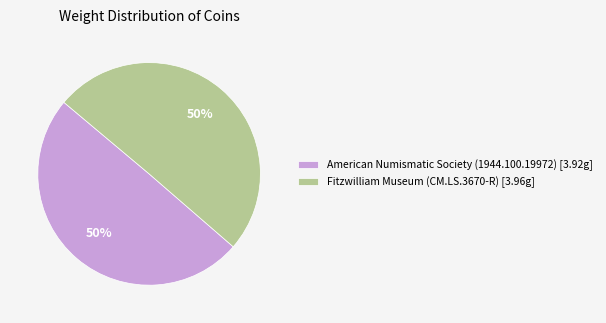

True or false: American Numismatic Society (1944.100.19972) accounts for 50% of the total.

True